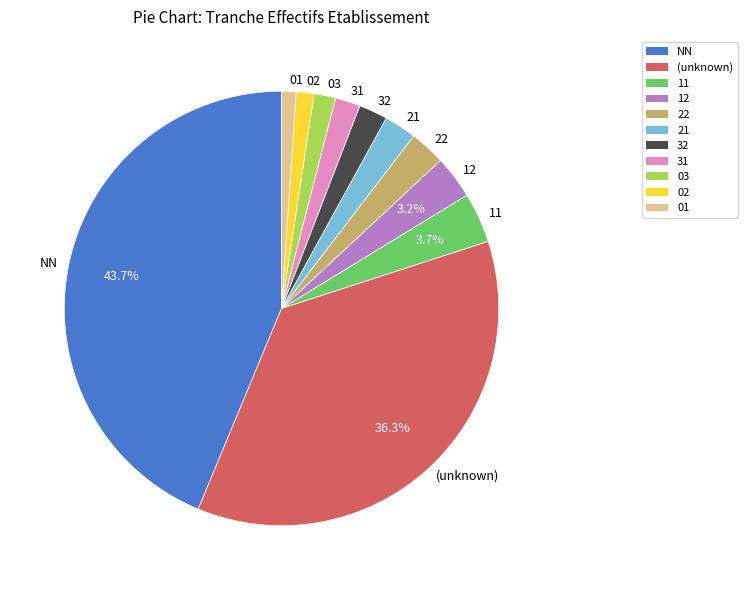

Which slice is the largest?

NN